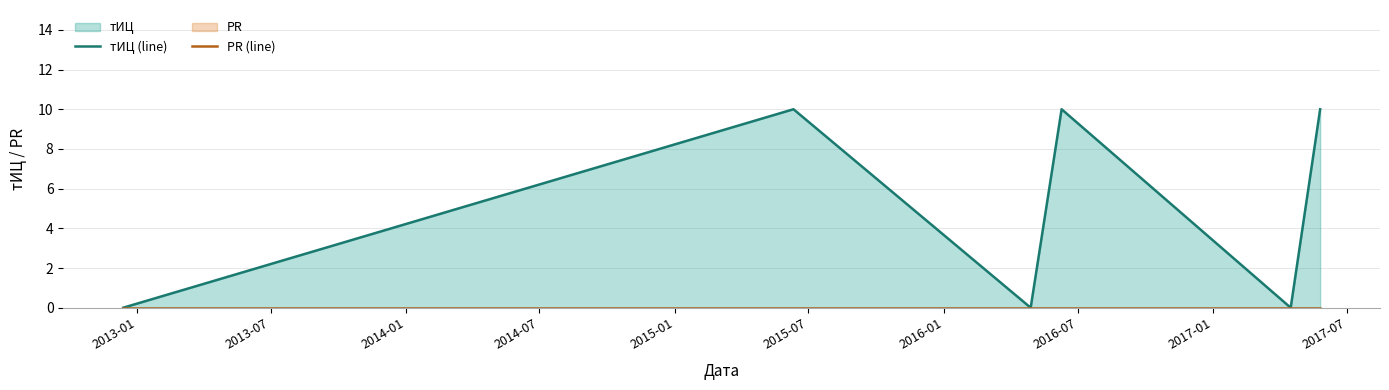

True or false: PR (line) and тИЦ (line) cross at least once.

False